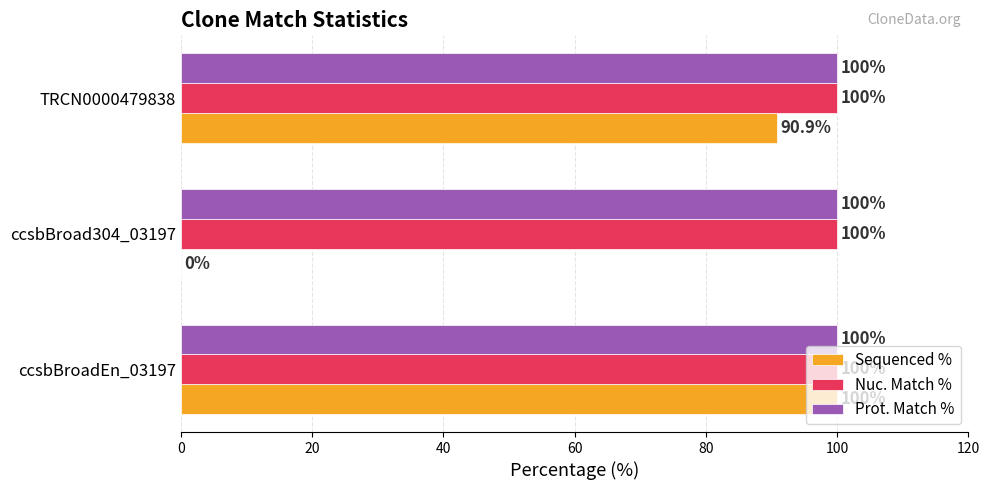

Is the value of Nuc. Match % at TRCN0000479838 greater than the value of Sequenced % at TRCN0000479838?

Yes